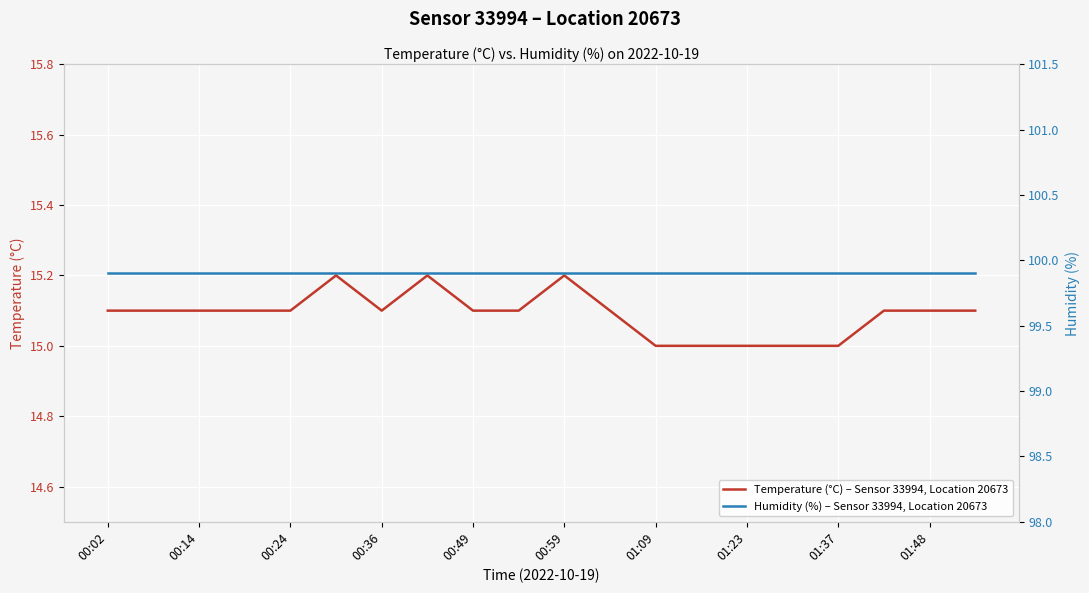

What is the highest value of the Temperature (°C) – Sensor 33994, Location 20673 series?

15.2